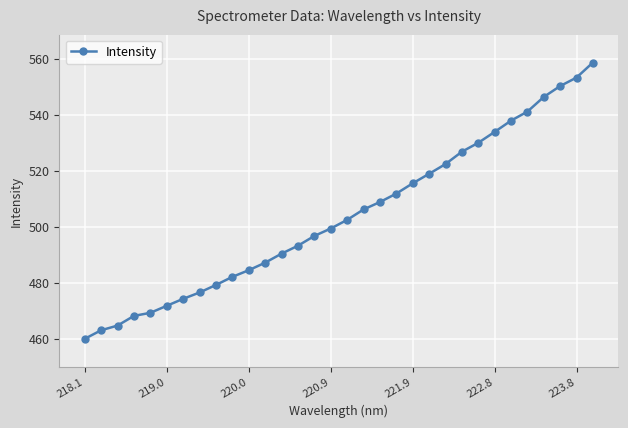

What is the difference between the maximum and minimum values?

98.8